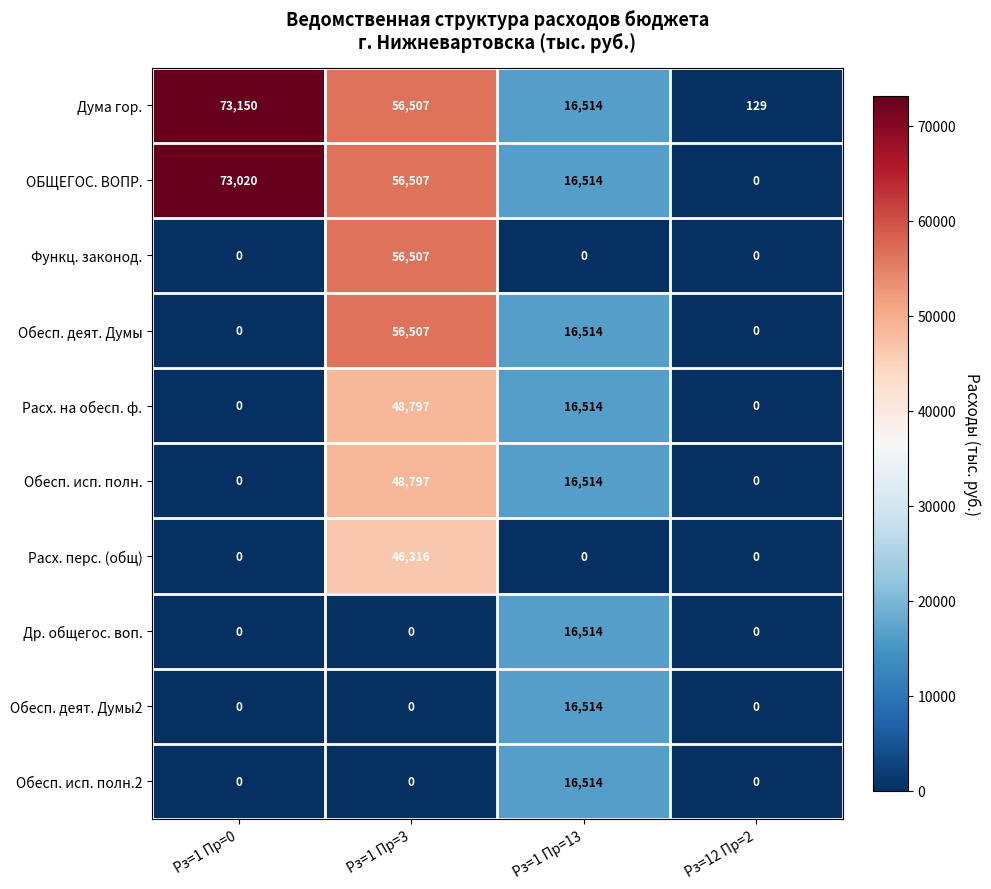

Count the Обесп. исп. полн.2 values in the range 0 to 16514.

4